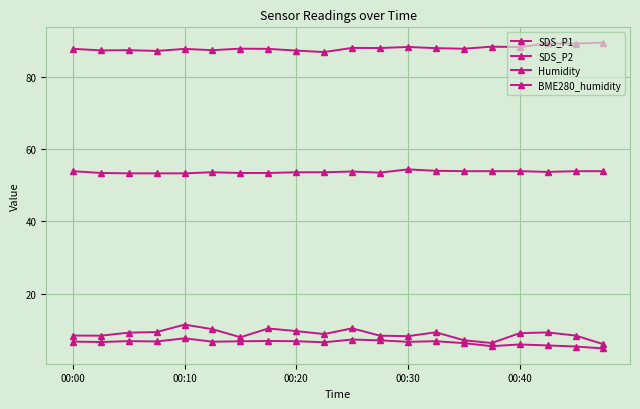

At which category does BME280_humidity reach its first local valley?

00:10